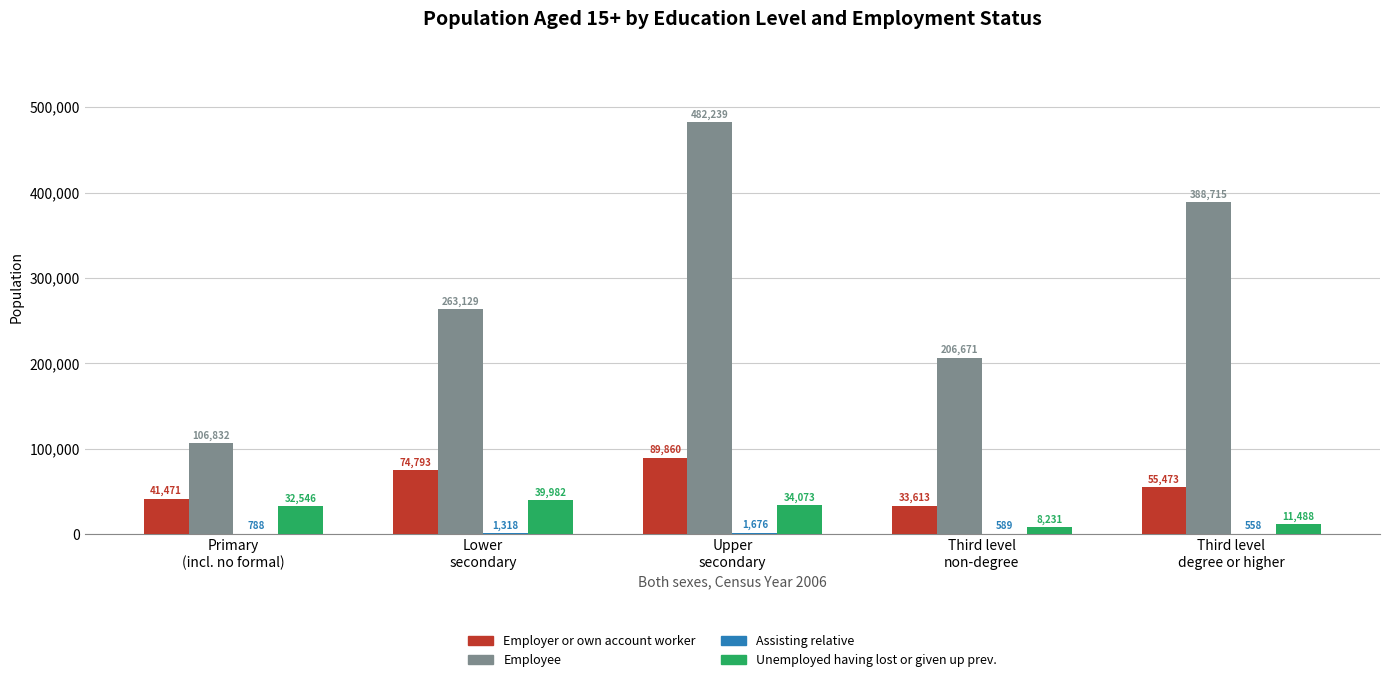

How many Employer or own account worker values are between 41471 and 74793?

3